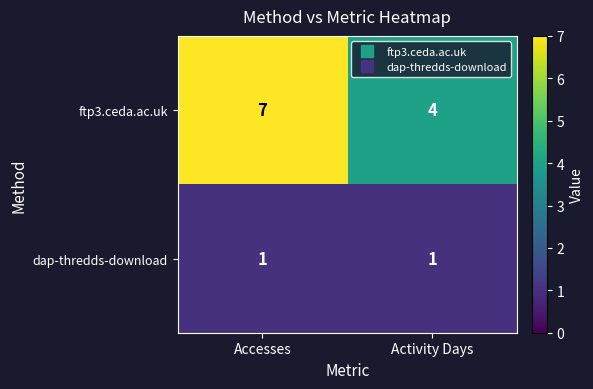

The value of dap-thredds-download at Activity Days is 0. True or false?

False